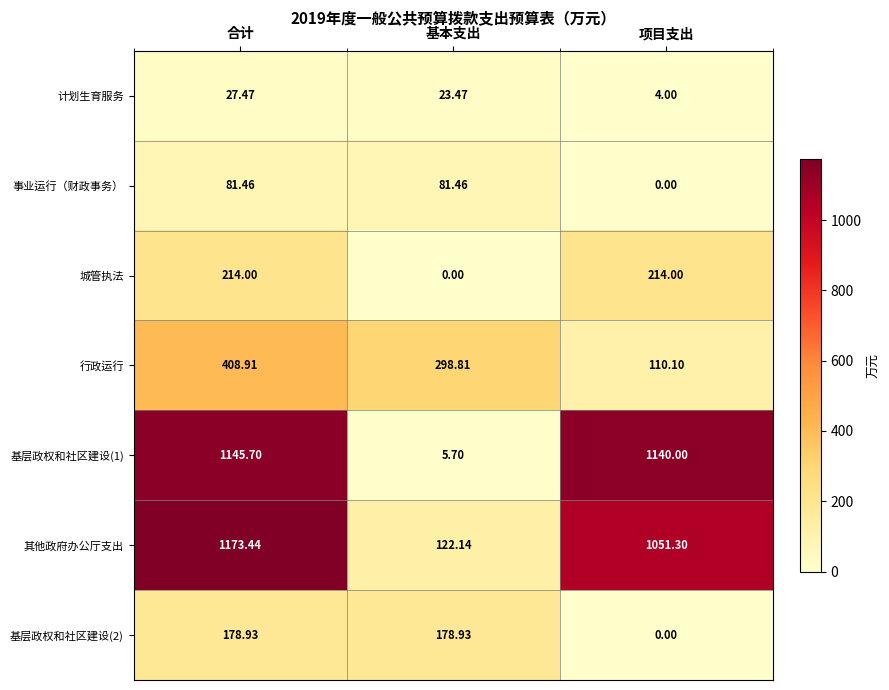

Is the value of 行政运行 at 项目支出 greater than the value of 其他政府办公厅支出 at 合计?

No